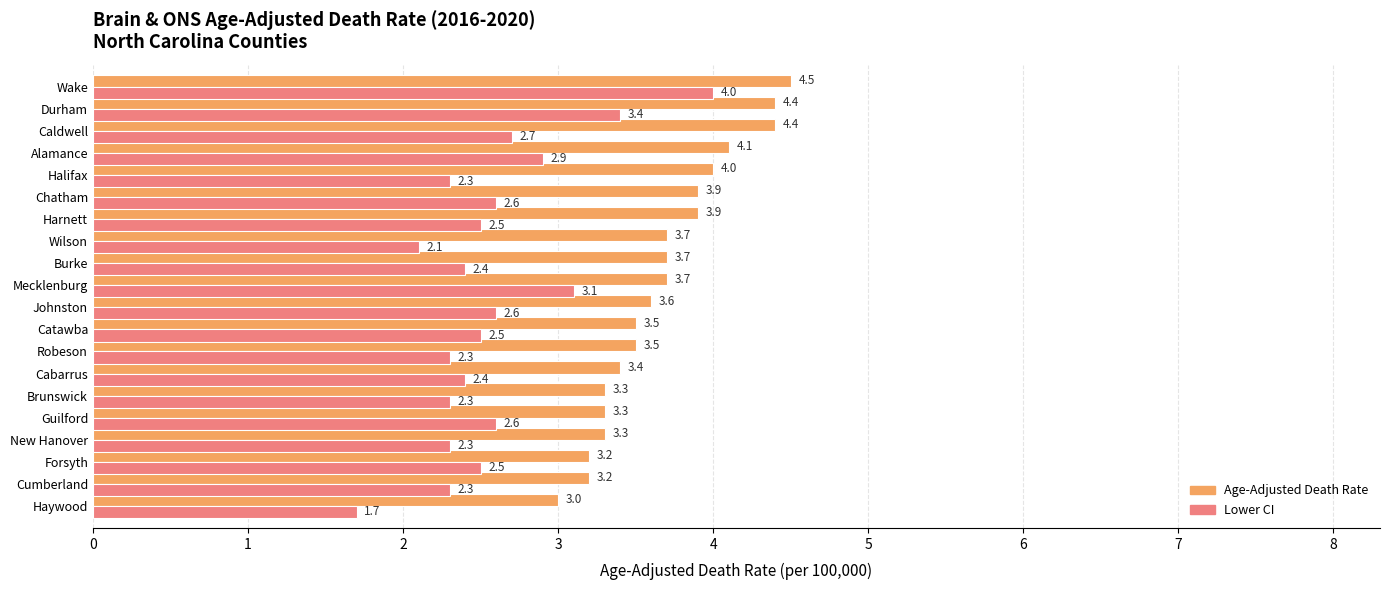

What are all the series names shown in the legend?

Age-Adjusted Death Rate, Lower CI